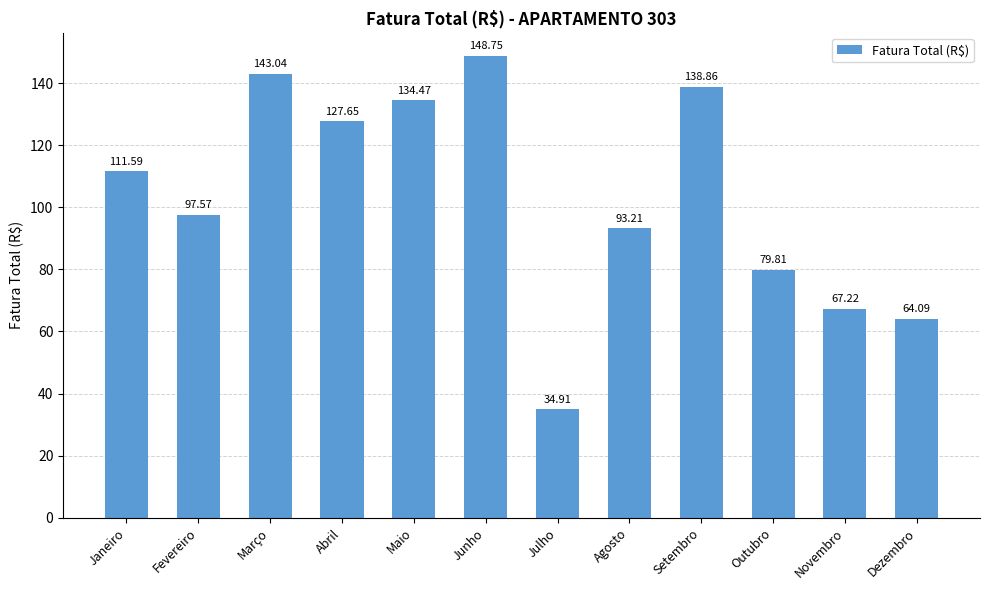

Reading left to right, list all the values displayed in this chart.

Janeiro=111.6	Fevereiro=97.6	Março=143.0	Abril=127.7	Maio=134.5	Junho=148.8	Julho=34.9	Agosto=93.2	Setembro=138.9	Outubro=79.8	Novembro=67.2	Dezembro=64.1